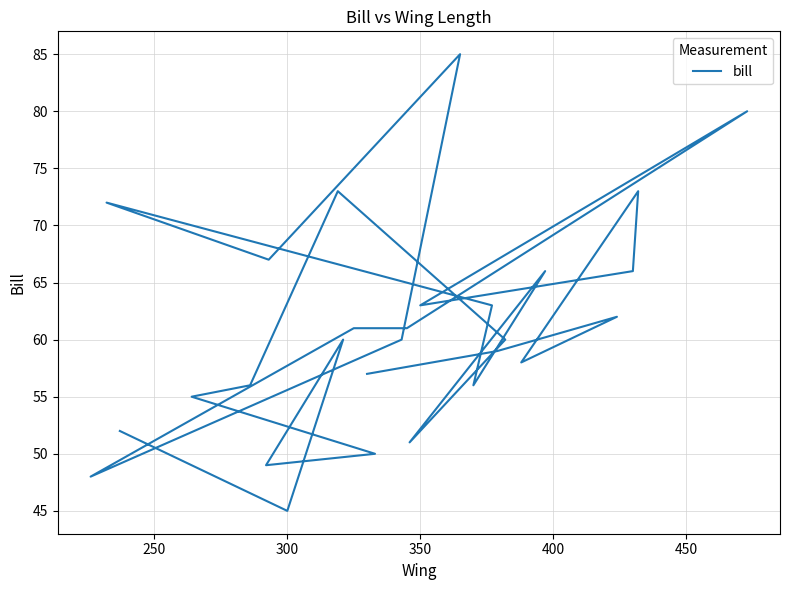

Reading right to left, list all the values displayed in this chart.

57	59	62	58	73	66	63	80	61	61	48	60	85	67	72	63	56	66	51	60	73	56	55	50	49	60	45	52